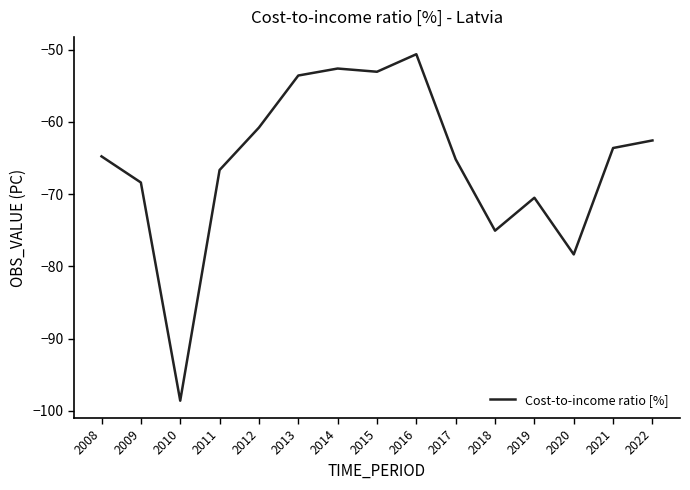

At which category does the chart reach its minimum across all series?

2010